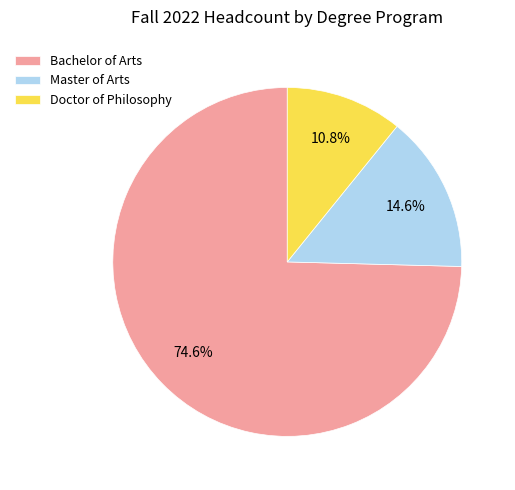

How many segments does this pie chart have?

3